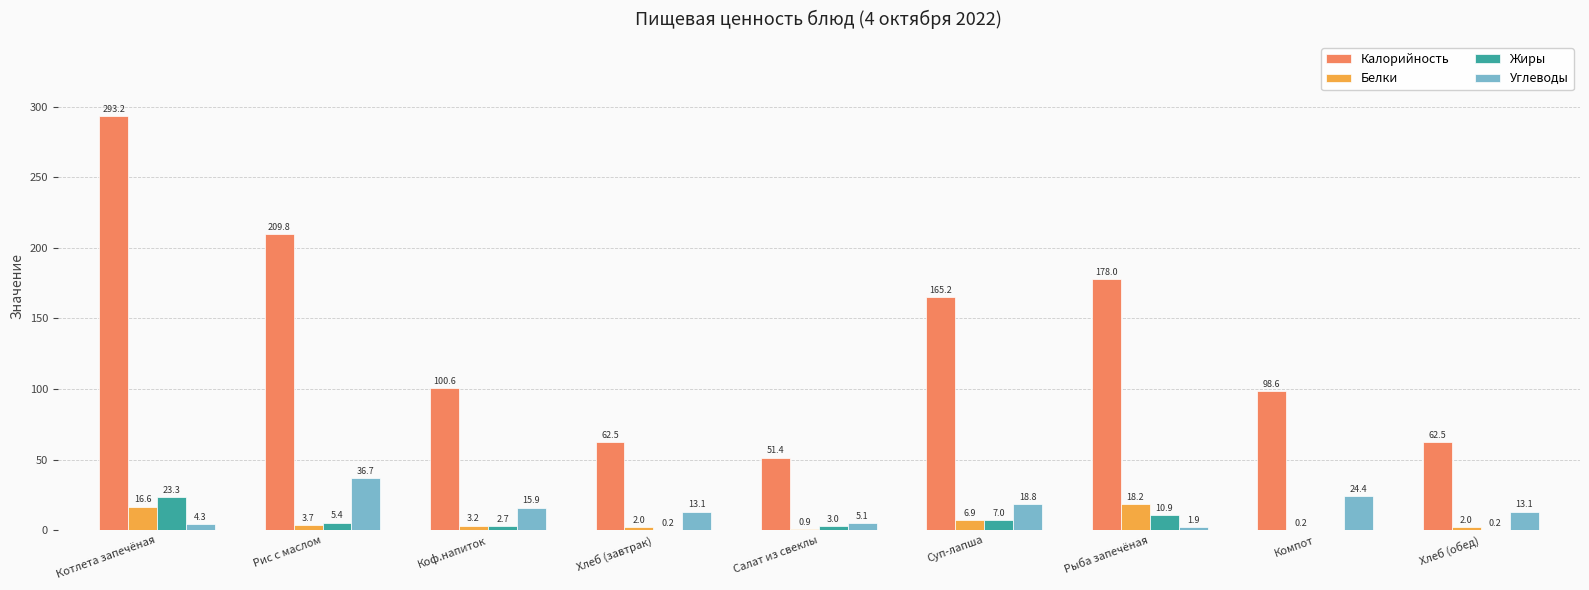

What is the sum of the Белки values at Хлеб (обед) and Рис с маслом?

5.7